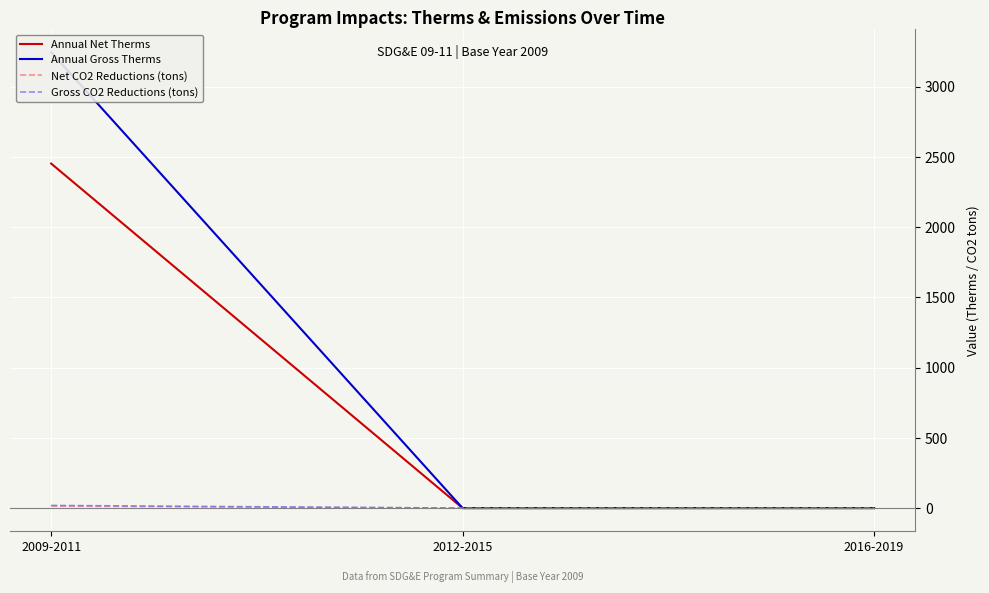

What are all the series names shown in the legend?

Annual Net Therms, Annual Gross Therms, Net CO2 Reductions (tons), Gross CO2 Reductions (tons)